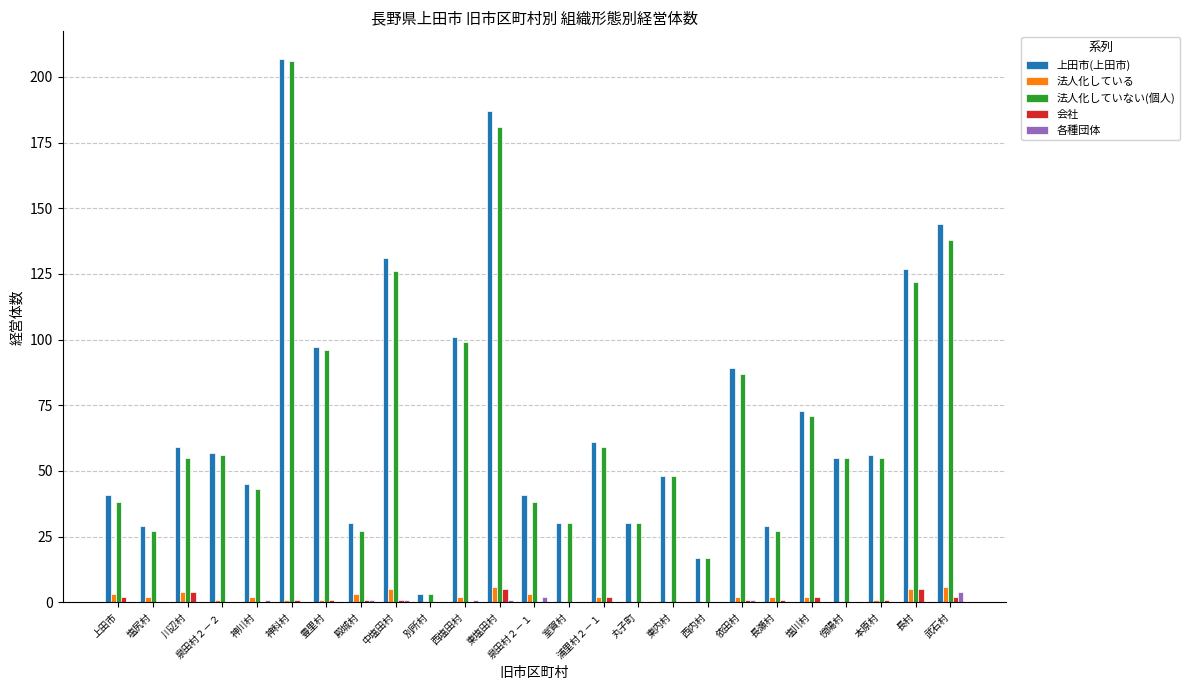

What is the total value across all series at 西内村?

34